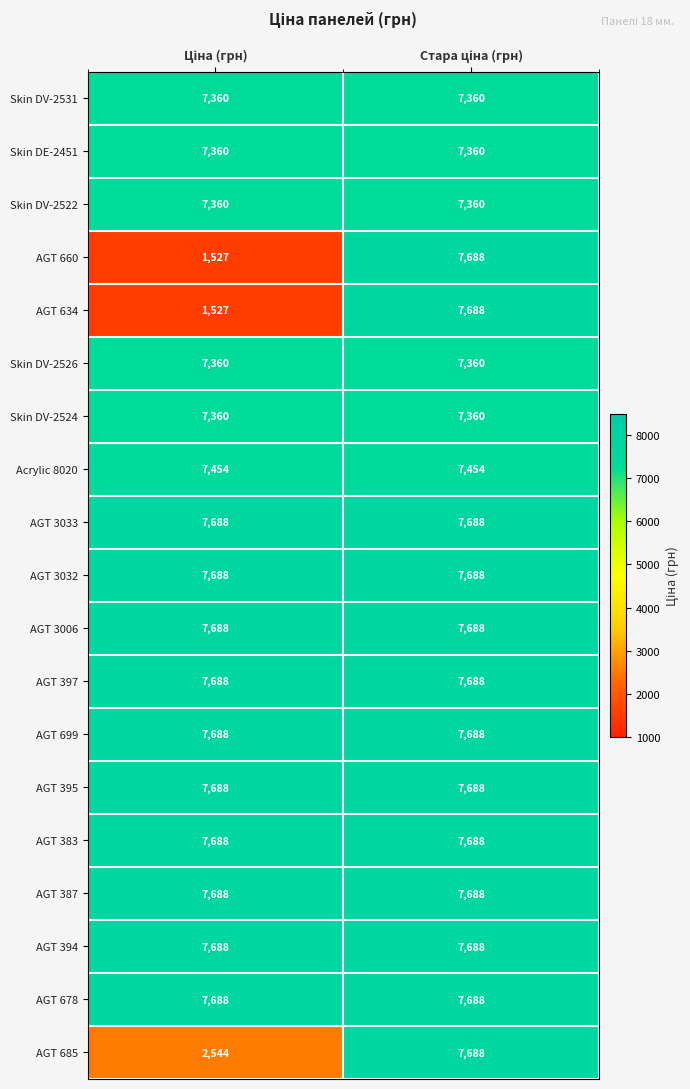

What is the highest value of the AGT 660 series?

7688